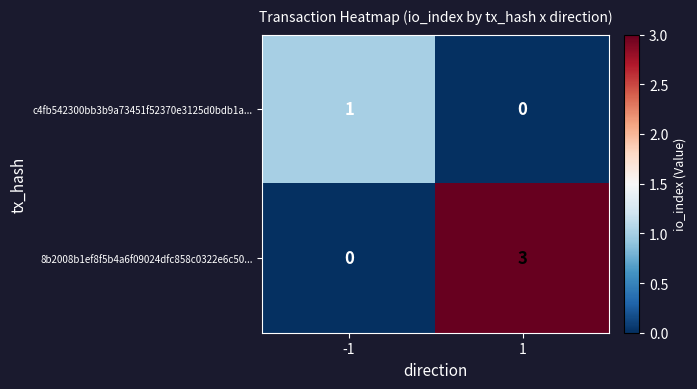

At which category does the chart reach its peak across all series?

1